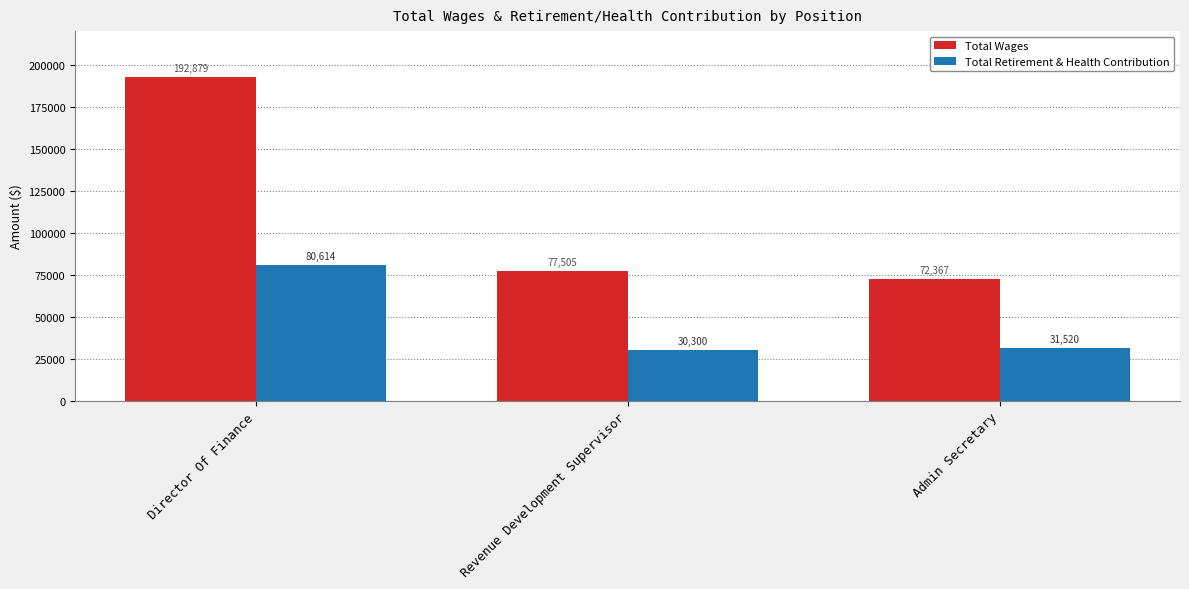

At which label does Total Wages reach its peak?

Director Of Finance